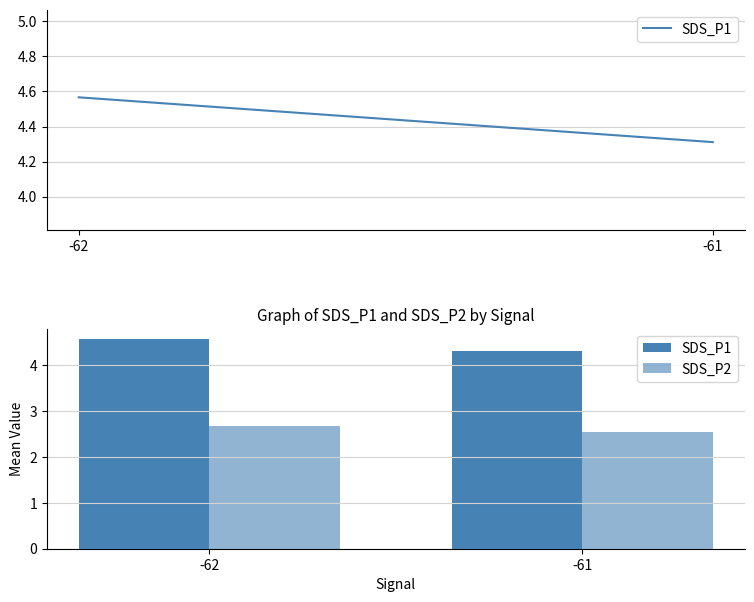

The value of SDS_P2 at -61 is 2.5. True or false?

True